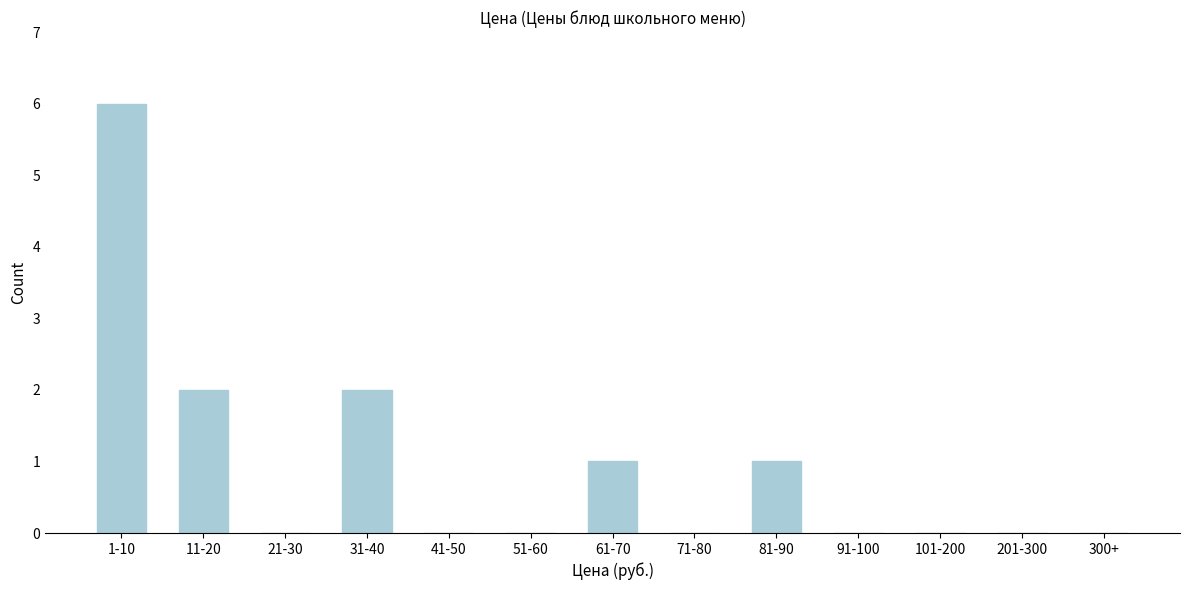

Reading left to right, extract all data points from this chart.

1-10=6	11-20=2	21-30=0	31-40=2	41-50=0	51-60=0	61-70=1	71-80=0	81-90=1	91-100=0	101-200=0	201-300=0	300+=0